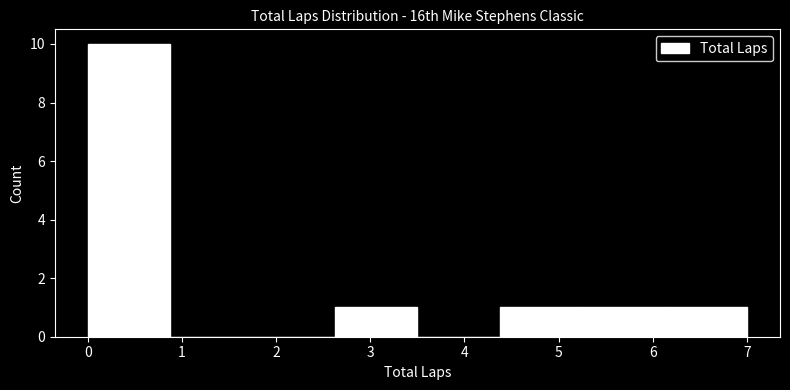

Reading left to right, list every bar in this chart as the range it spans on the x-axis followed by its height. Neither the bar edges nor the heights are printed on the chart, so give them approximately, as read against the axes.

0.0 to 0.9: 10
0.9 to 1.8: 0
1.8 to 2.6: 0
2.6 to 3.5: 1
3.5 to 4.4: 0
4.4 to 5.3: 1
5.3 to 6.1: 1
6.1 to 7.0: 1